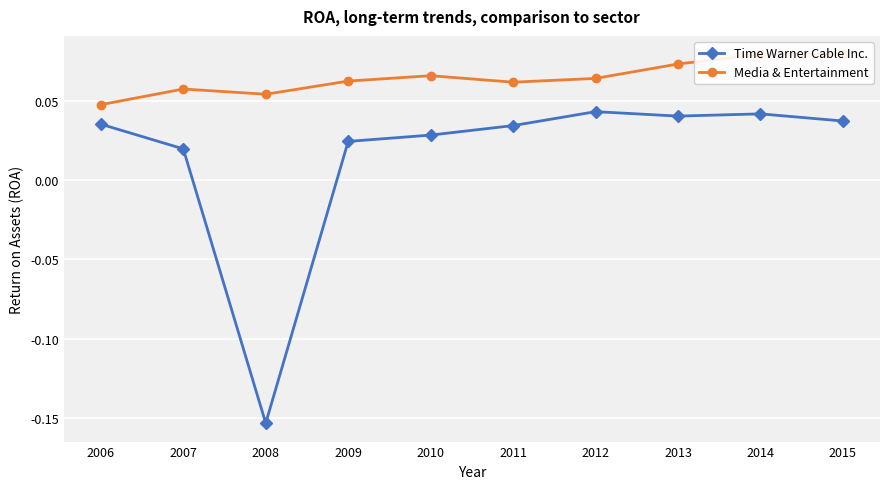

List the labels in order of Time Warner Cable Inc. value, largest first.

2012, 2014, 2013, 2015, 2006, 2011, 2010, 2009, 2007, 2008